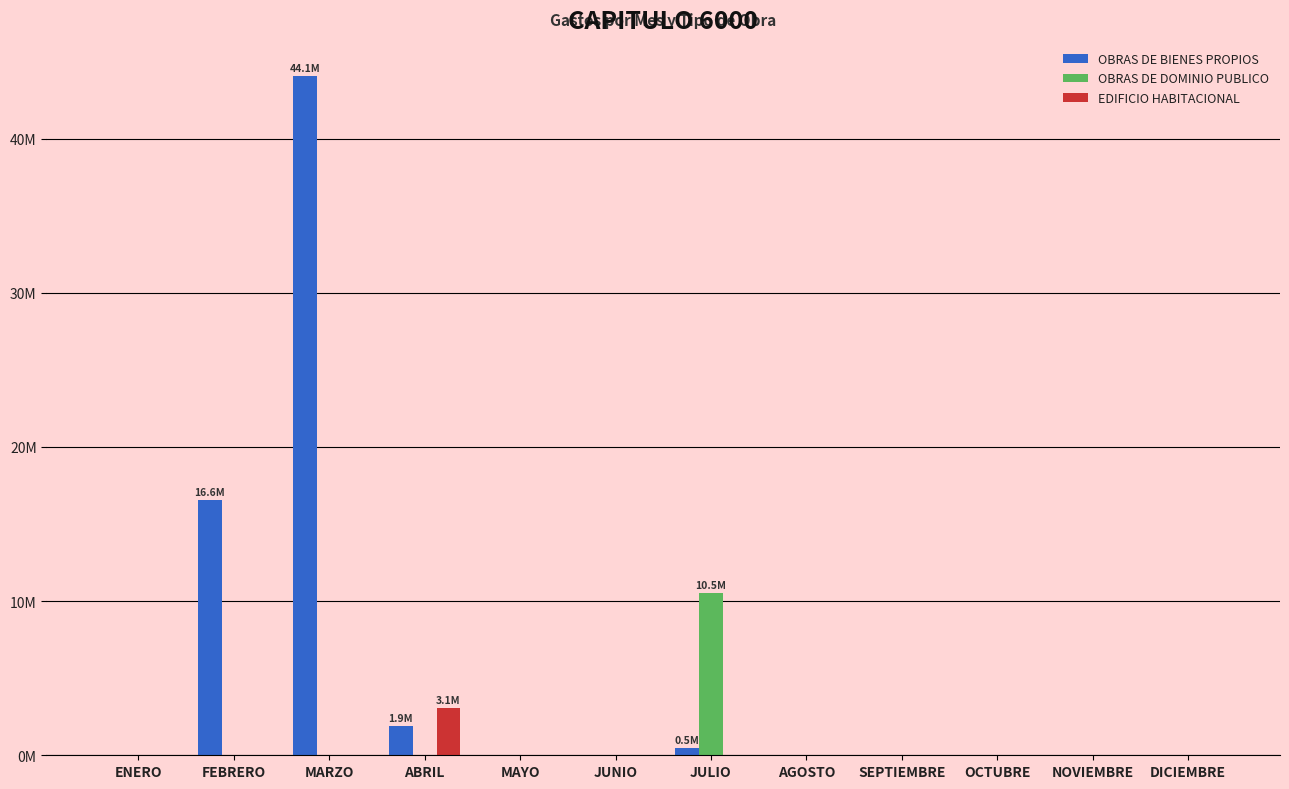

Does the chart contain stacked bars?

No